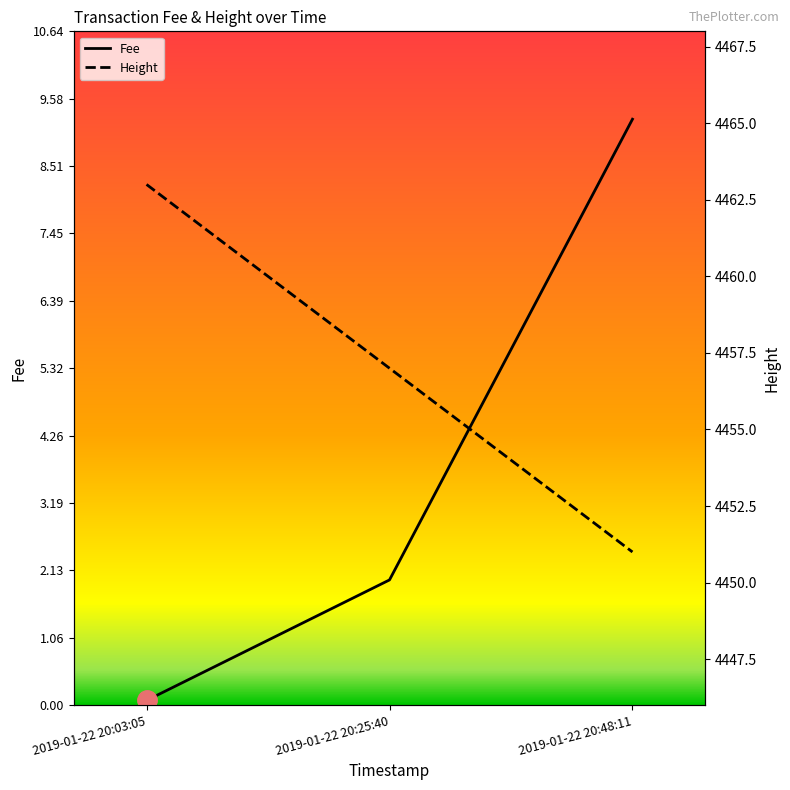

Which series has the widest spread of values?

Height